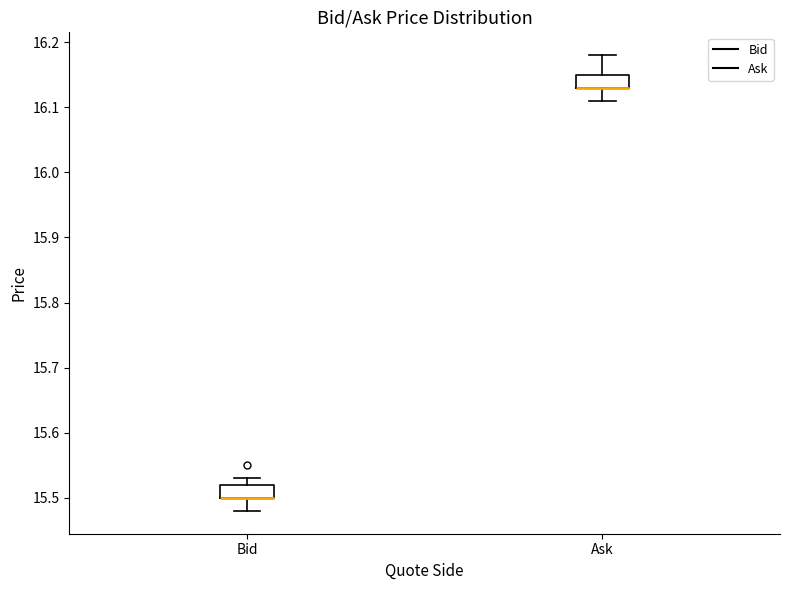

Reading left to right, read every box against the y-axis: the position of its median line, the range the box covers, and the ends of its whiskers. The values are not printed on the chart, so give them approximately, as read against the axis.

Bid: median 15.50 (drawn on the box's lower edge), box 15.50 to 15.52, whiskers 15.48 to 15.53
Ask: median 16.13 (drawn on the box's lower edge), box 16.13 to 16.15, whiskers 16.11 to 16.18